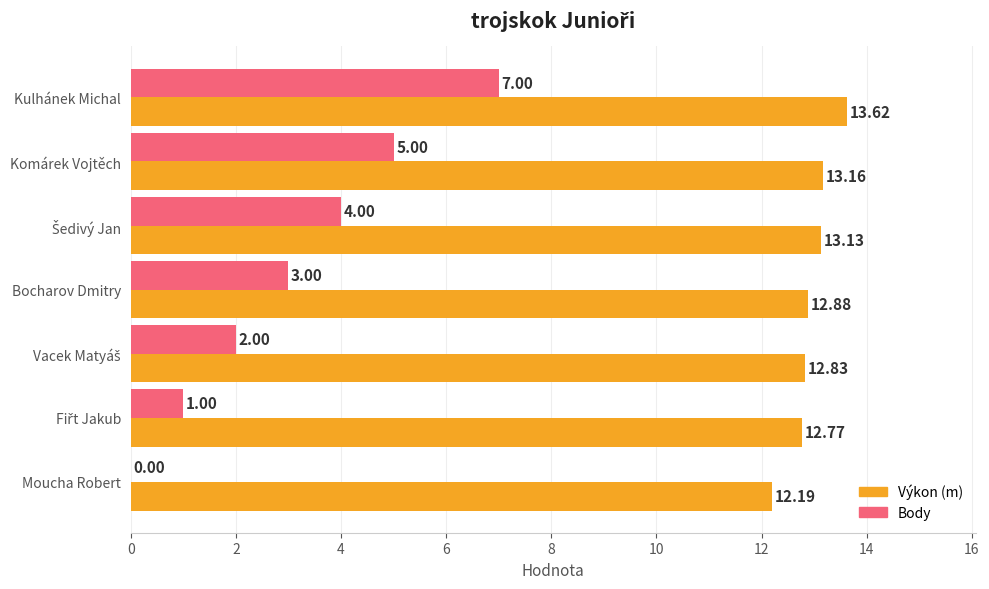

Between Bocharov Dmitry and Moucha Robert, which series saw the biggest shift?

Body